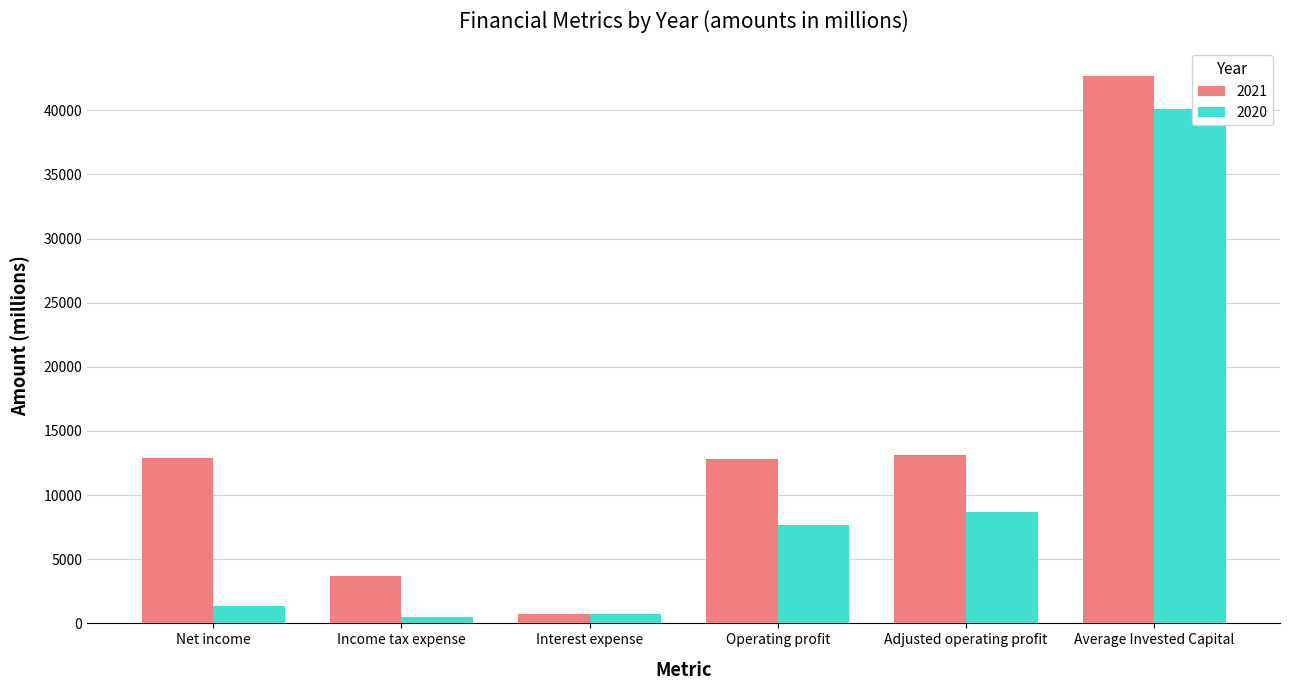

At Average Invested Capital, list the series in order from smallest to largest.

2020, 2021